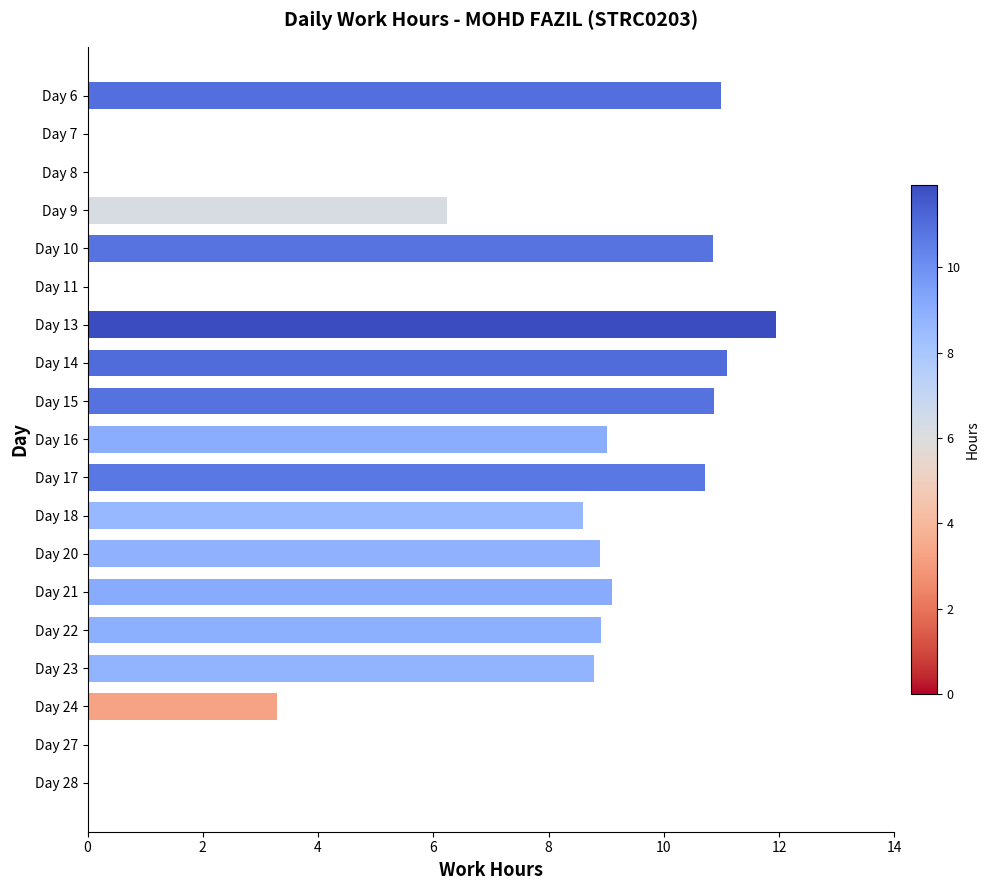

Which category has the highest value across all series?

Day 13